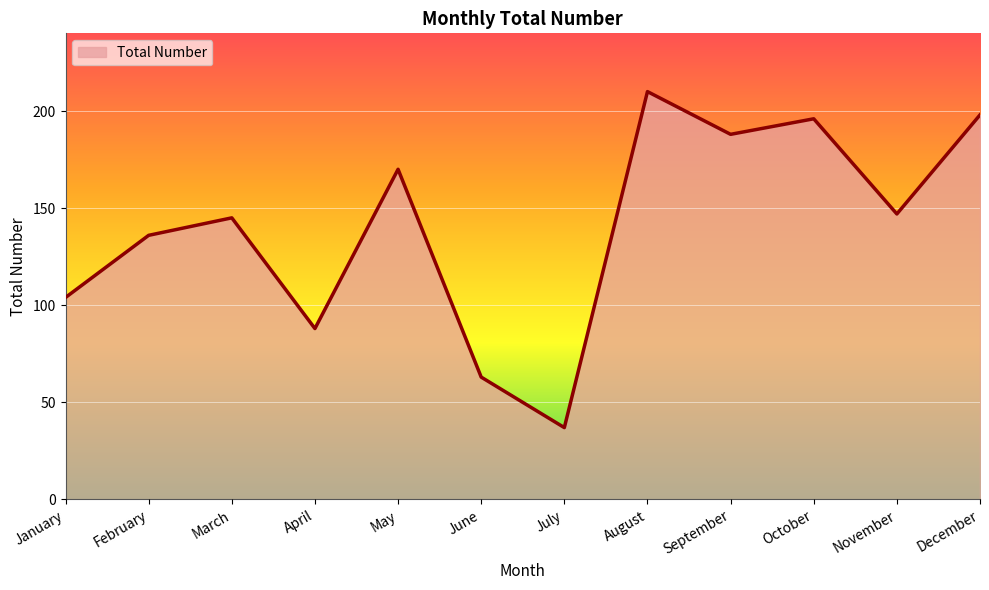

Between October and May, which is larger?

October